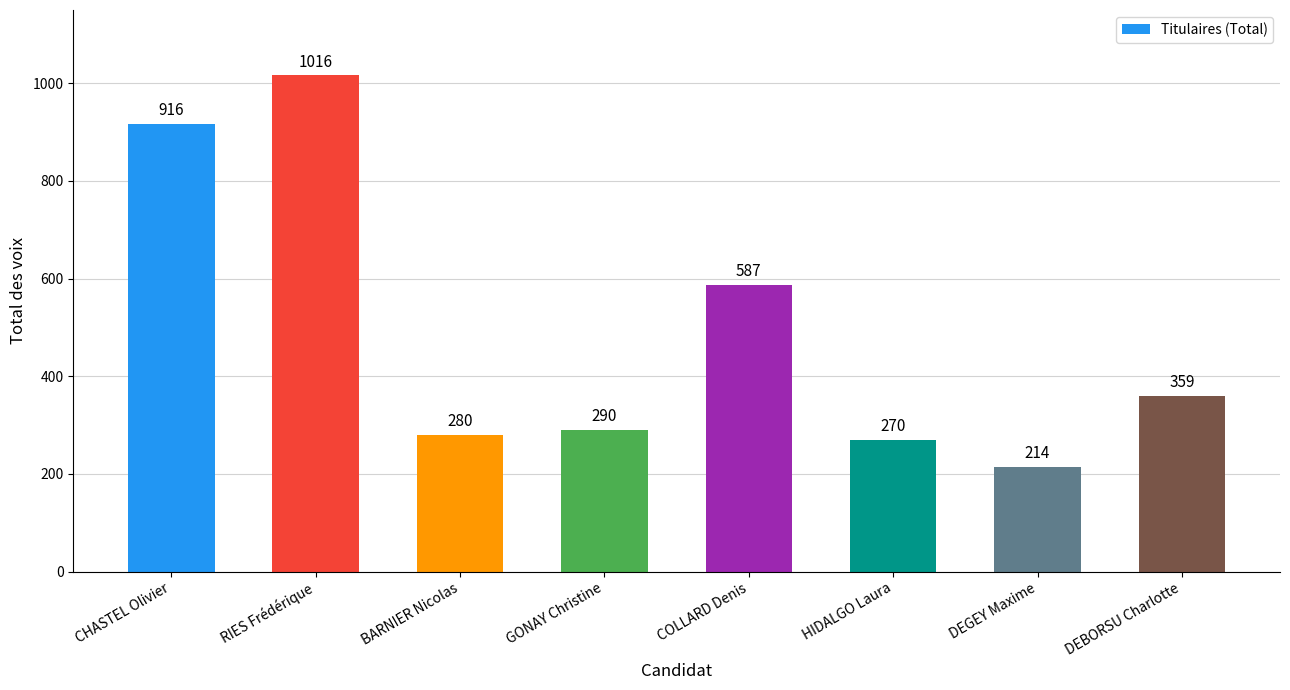

Read the value at CHASTEL Olivier.

916